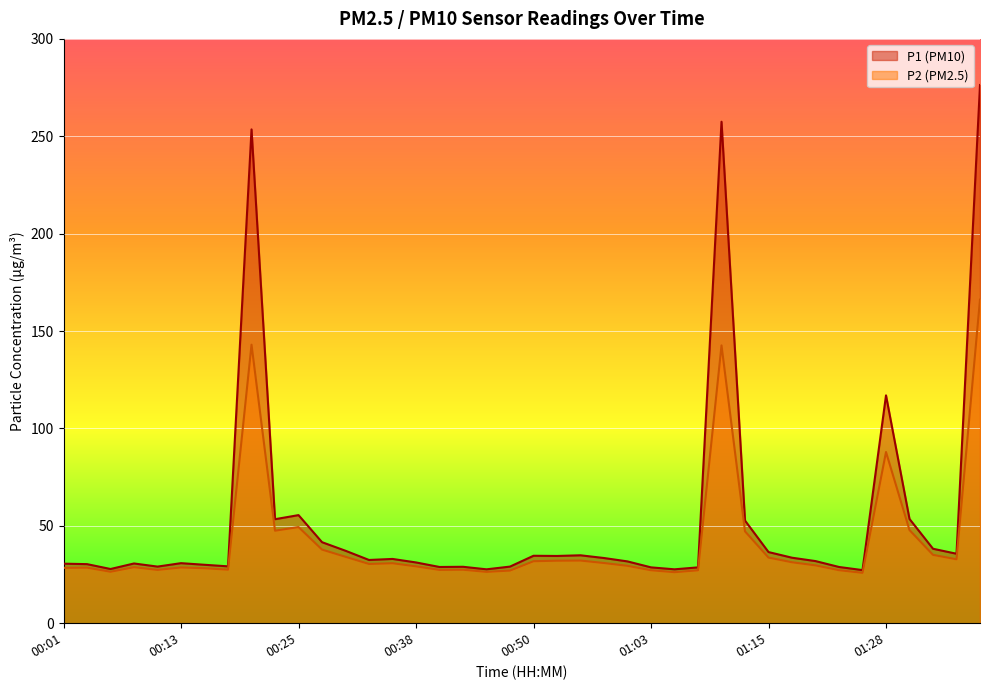

In P2, how many points are higher than both neighbors (excluding endpoints)?

10